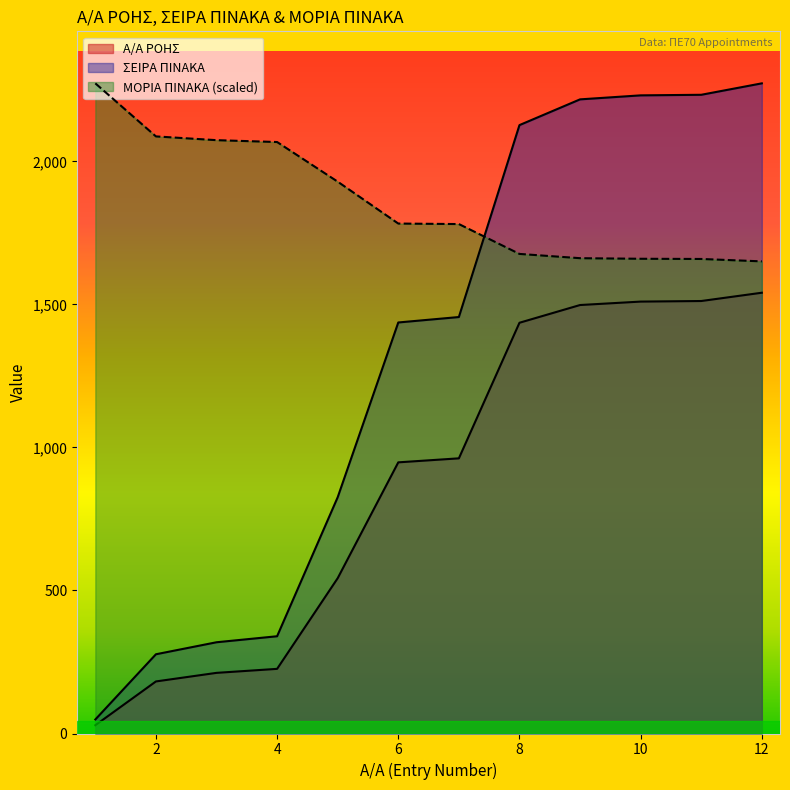

How many data points does each series have?

12